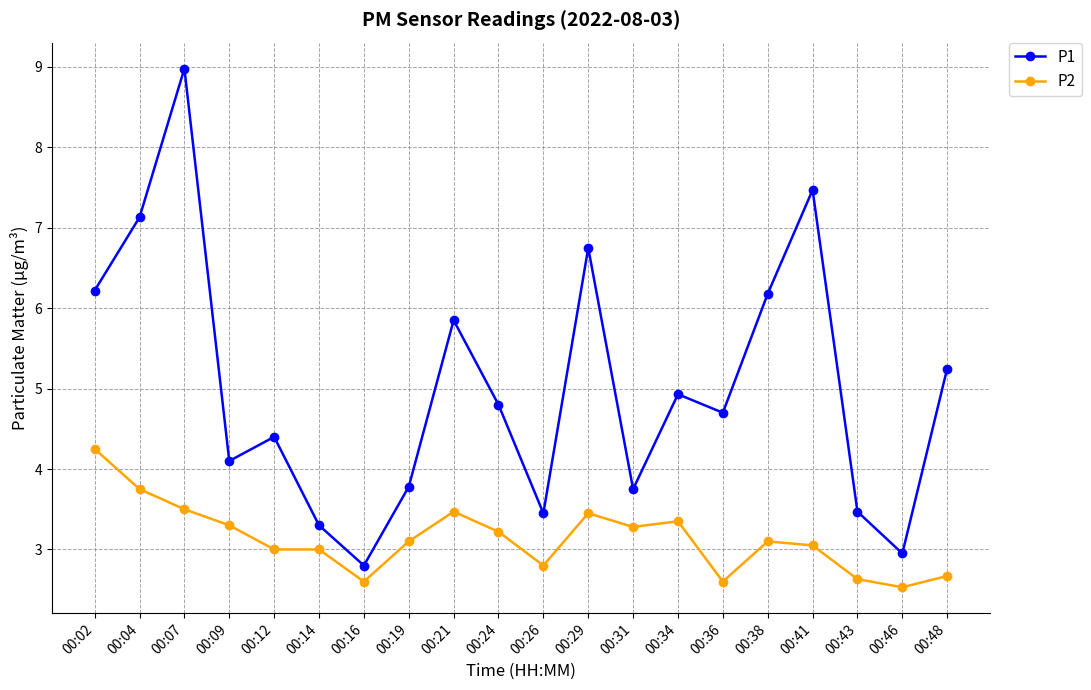

What is the value of the P2 point at the 12th from the left?

3.5